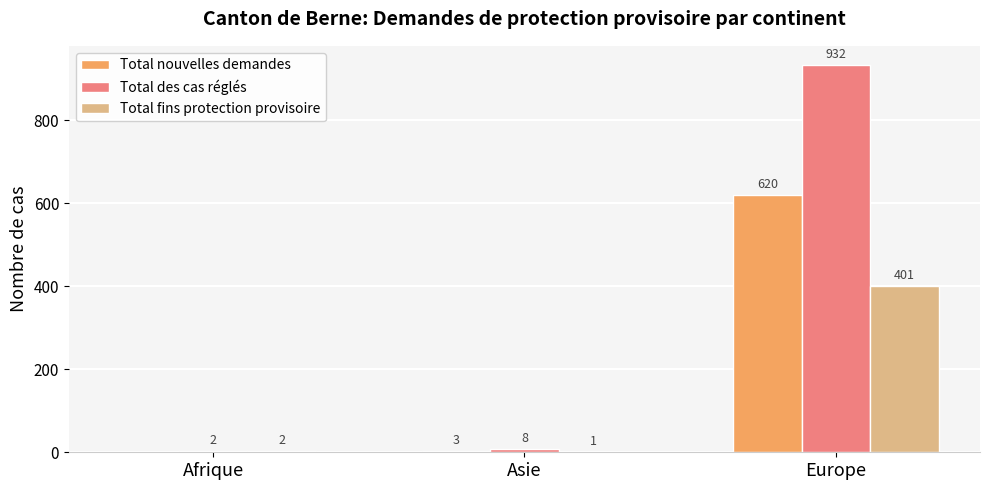

Reading right to left, what are all the values shown in this chart?

Total nouvelles demandes: Europe=620	Asie=3	Afrique=0
Total des cas réglés: Europe=932	Asie=8	Afrique=2
Total fins protection provisoire: Europe=401	Asie=1	Afrique=2